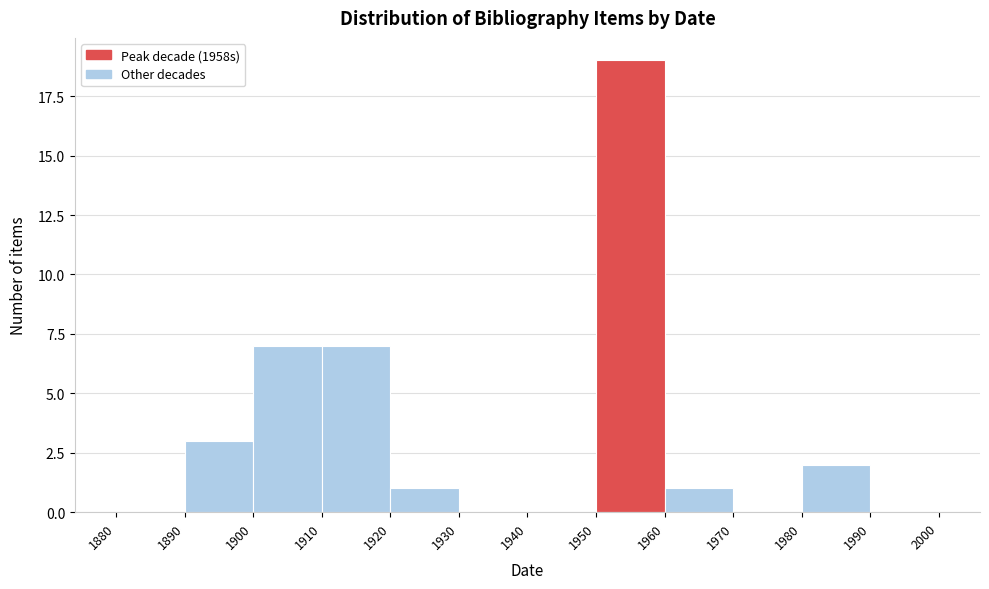

Reading left to right, transcribe this chart: for each bar, give the range it covers on the x-axis and its height. The values are not printed on the chart, so give them approximately, as read against the axis.

1880 to 1890: 0
1890 to 1900: 3
1900 to 1910: 7
1910 to 1920: 7
1920 to 1930: 1
1930 to 1940: 0
1940 to 1950: 0
1950 to 1960: 19
1960 to 1970: 1
1970 to 1980: 0
1980 to 1990: 2
1990 to 2000: 0